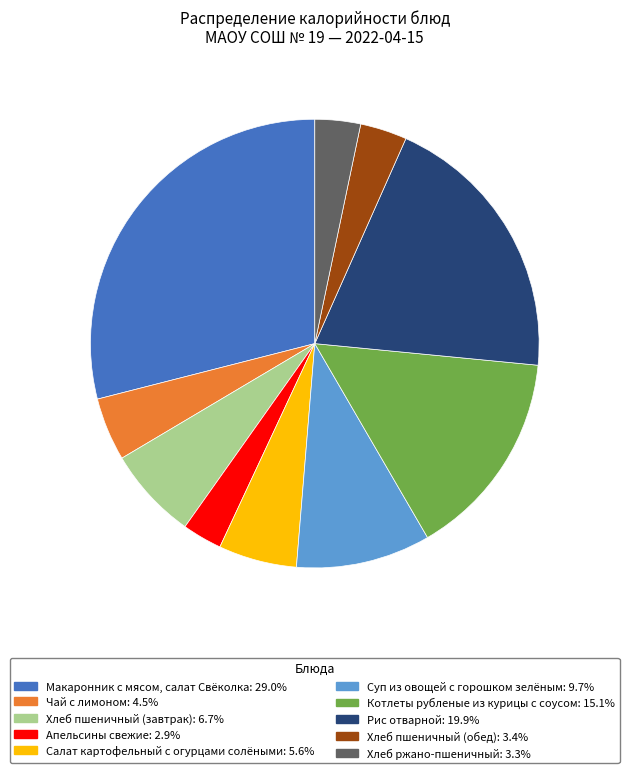

Does Хлеб пшеничный (завтрак) account for over 50% of the chart?

No